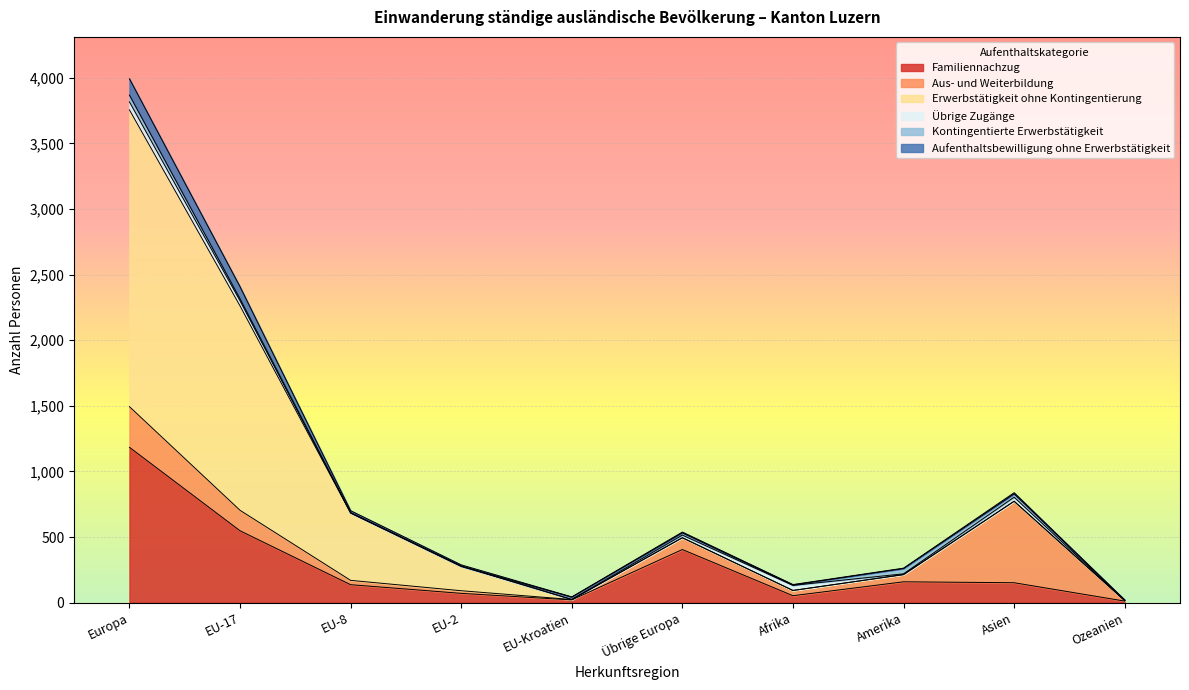

Rank the categories by Aufenthaltsbewilligung ohne Erwerbstätigkeit value from lowest to highest.

Ozeanien, EU-Kroatien, Afrika, Amerika, Übrige Europa, Asien, EU-2, EU-8, EU-17, Europa